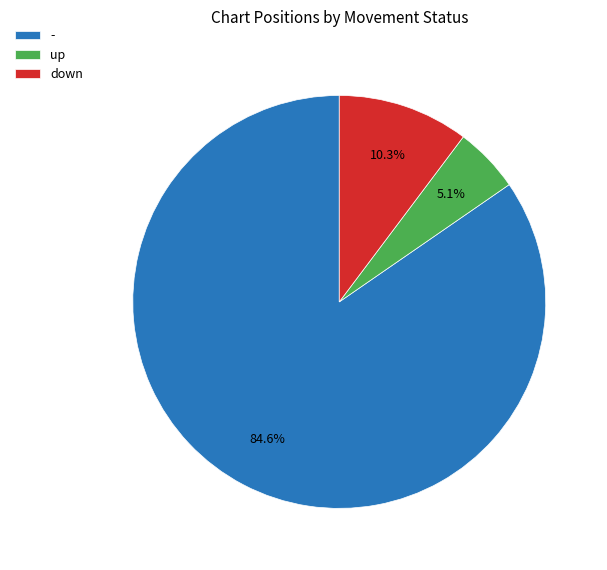

Is - the majority of the pie?

Yes